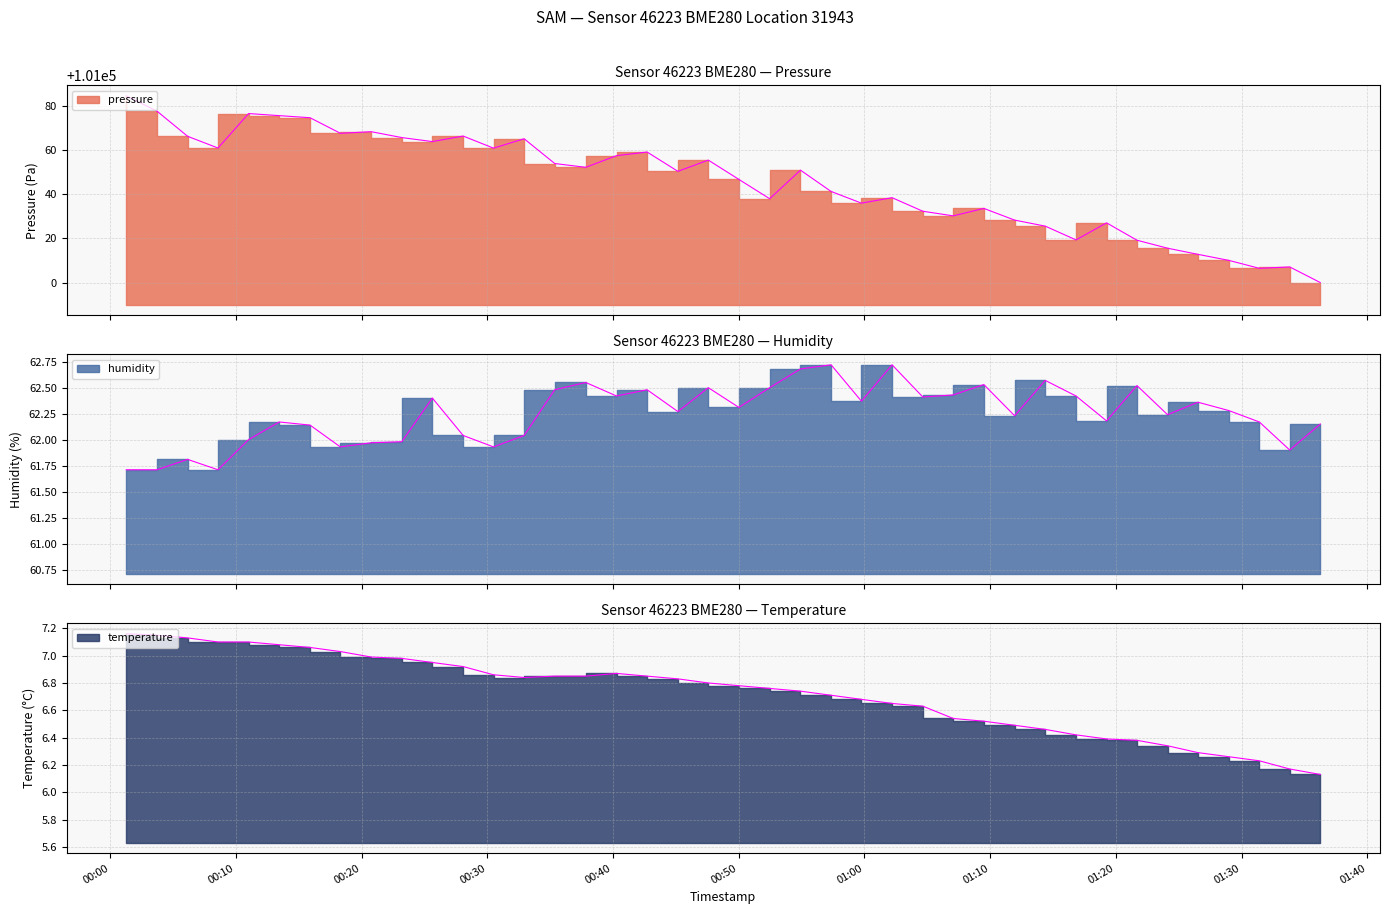

What is the minimum value for temperature?

6.1